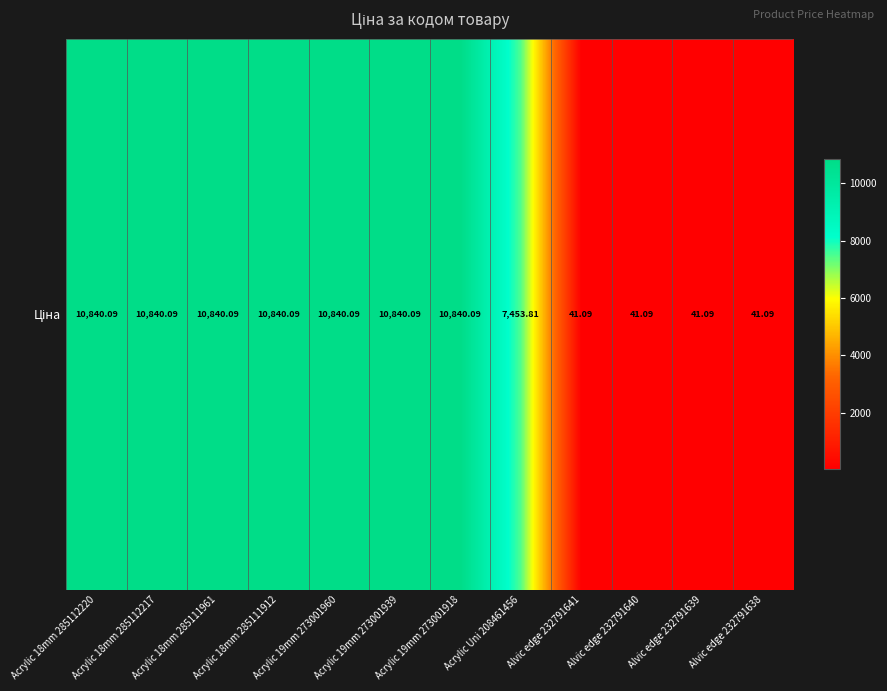

How many data points are less than 10840?

5